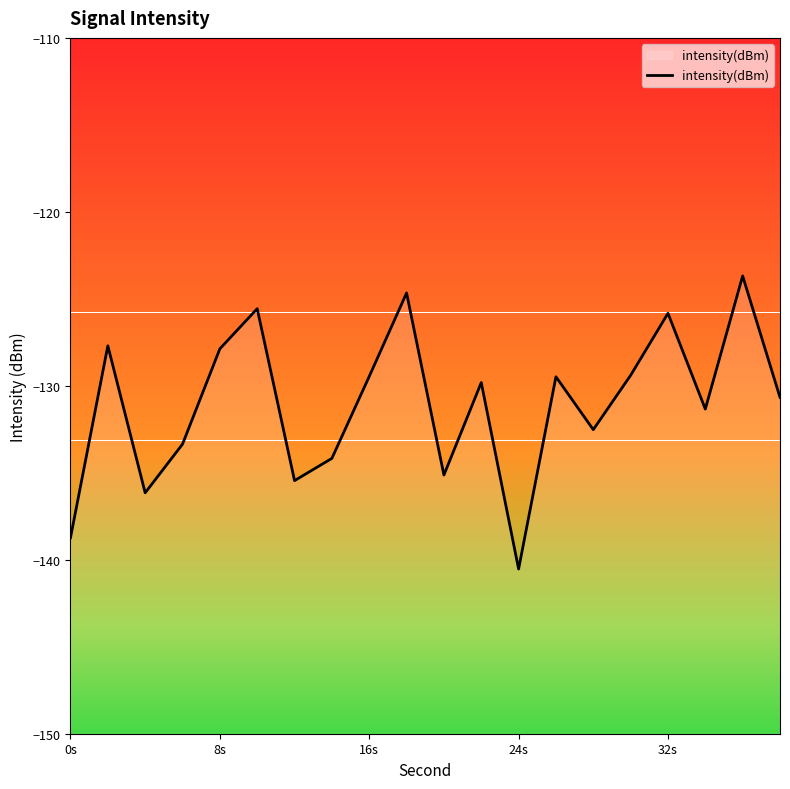

How many values are below -129?

14